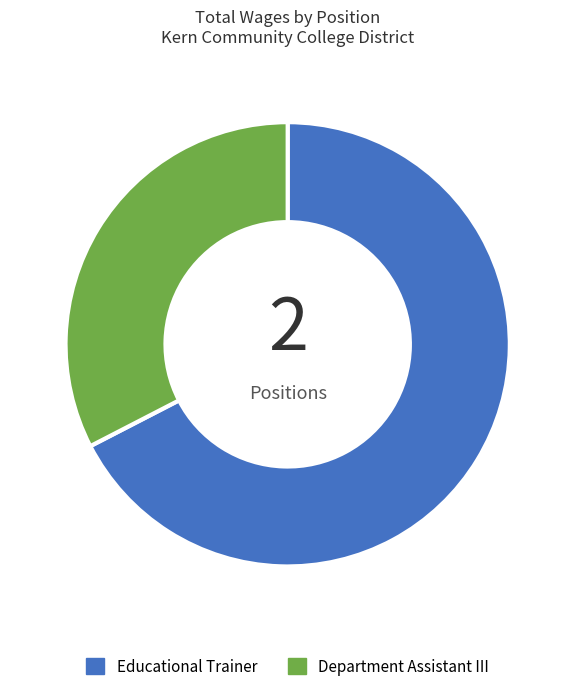

Which category has the biggest portion of the pie?

Educational Trainer